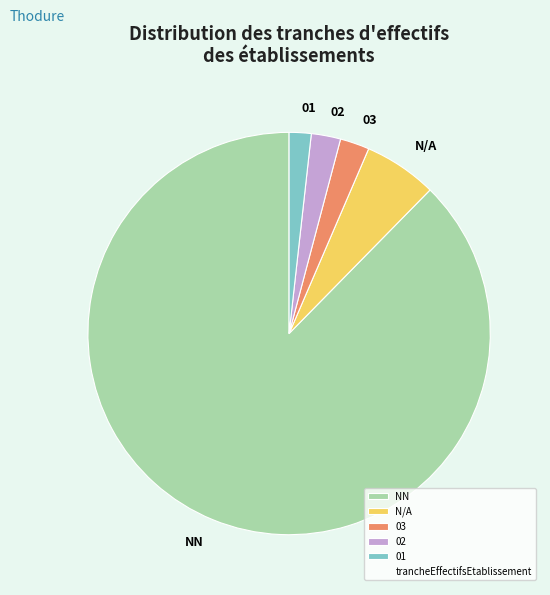

Count the number of slices in the pie.

5